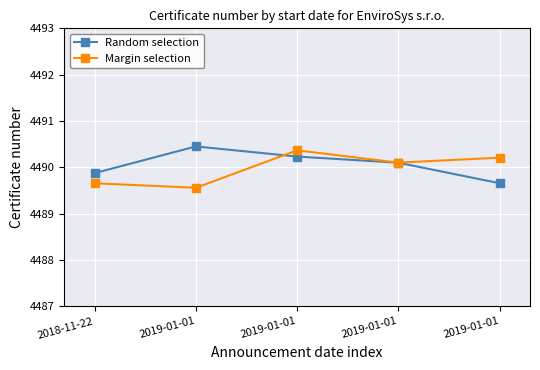

True or false: Random selection has a value of 4489.9 at 2018-11-22.

True